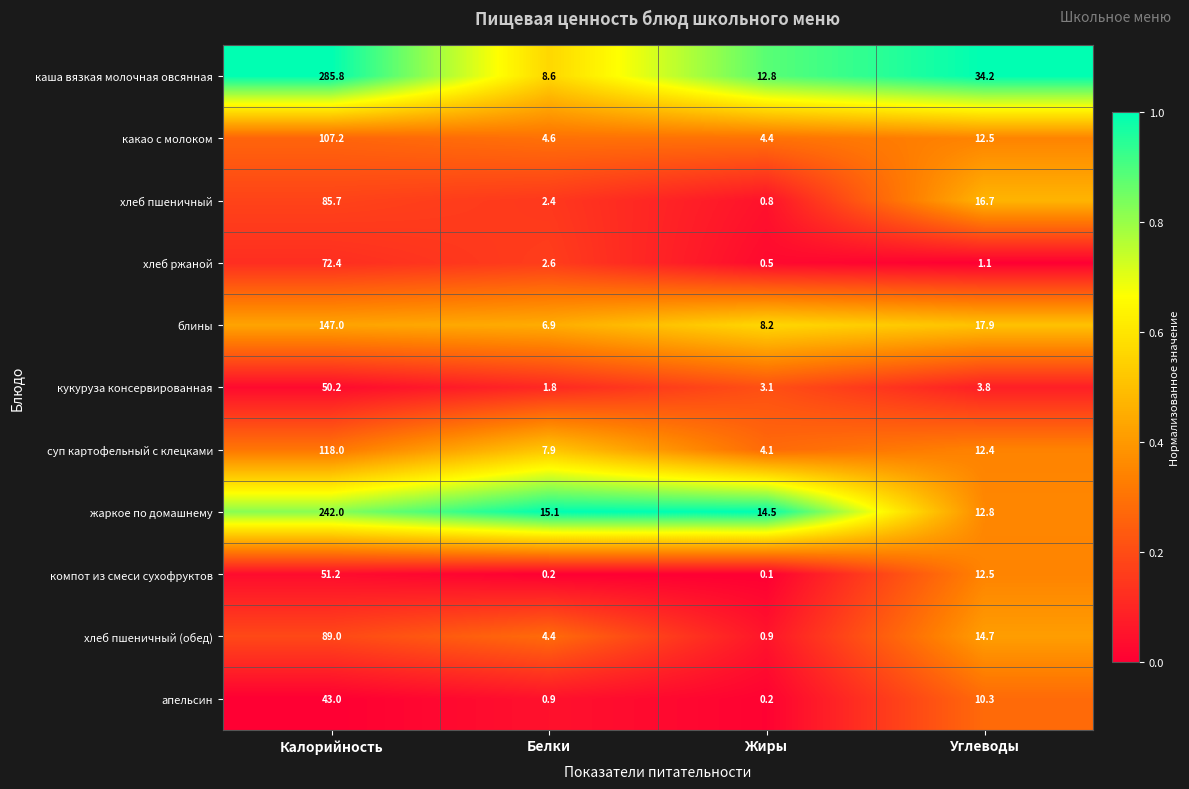

The value of суп картофельный с клецками at Калорийность is 118.0. True or false?

True